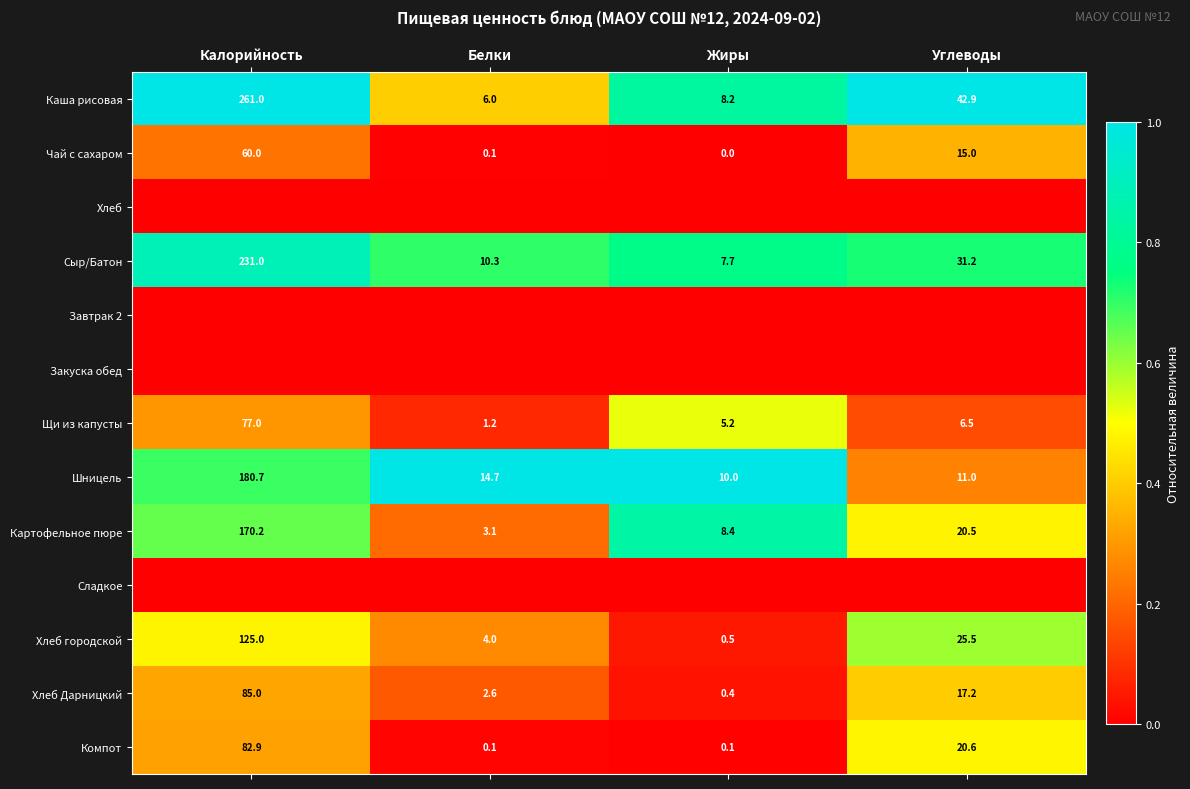

What is the sum of all Картофельное пюре values?

202.2